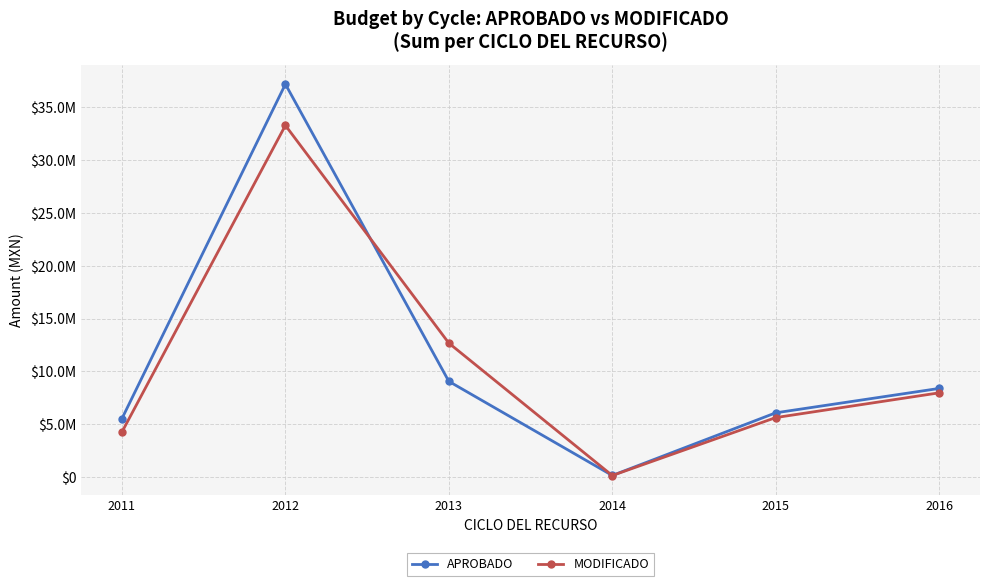

Which series changed the most between 2011 and 2012?

APROBADO